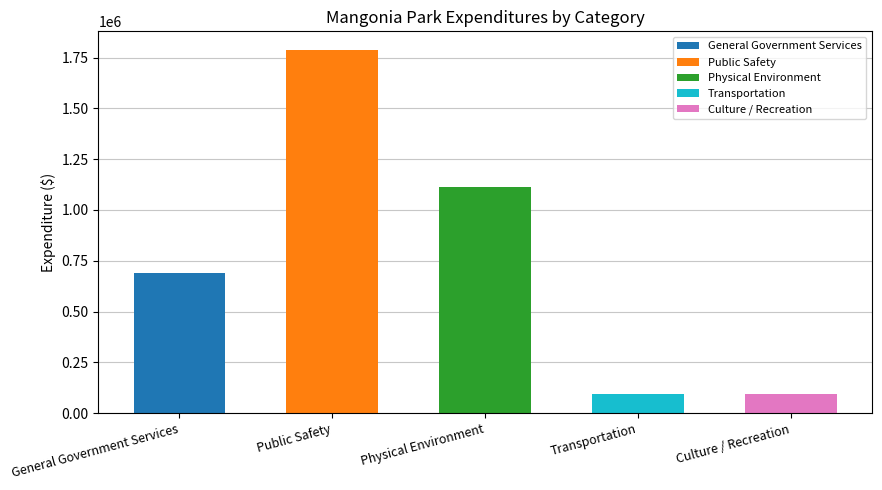

Between Physical Environment and General Government Services, which is larger?

Physical Environment